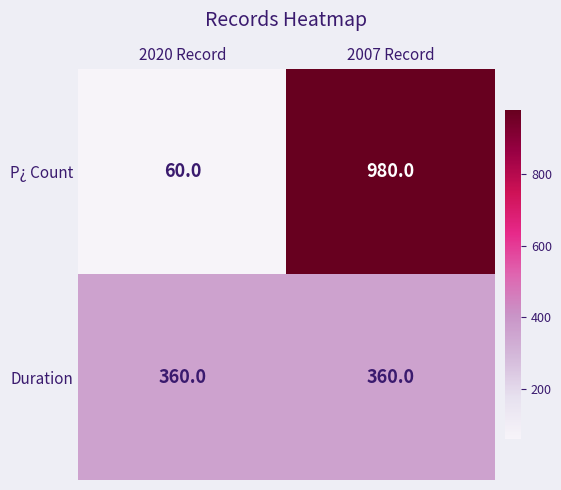

Reading left to right, extract all data points from this chart.

P¿ Count: 2020 Record=60	2007 Record=980
Duration: 2020 Record=360	2007 Record=360